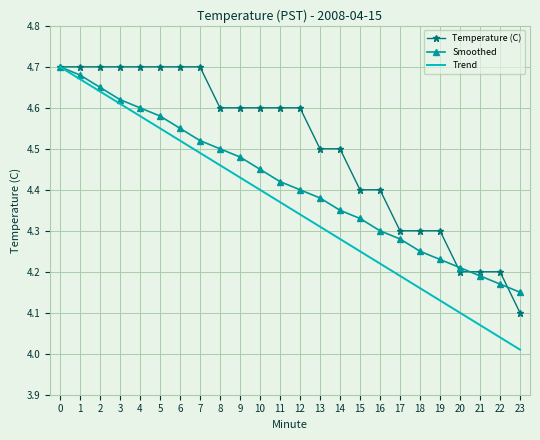

Which series has the largest range (max minus min)?

Trend